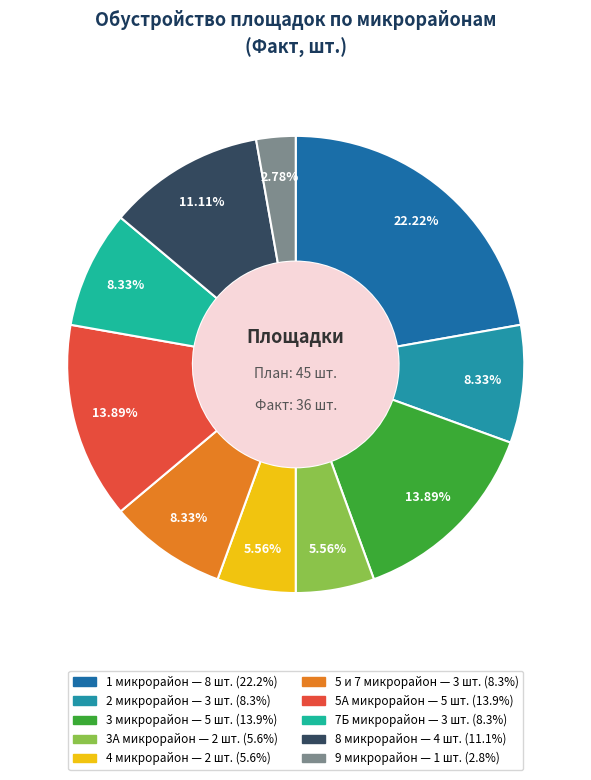

Is there any slice that represents more than half of the pie?

No